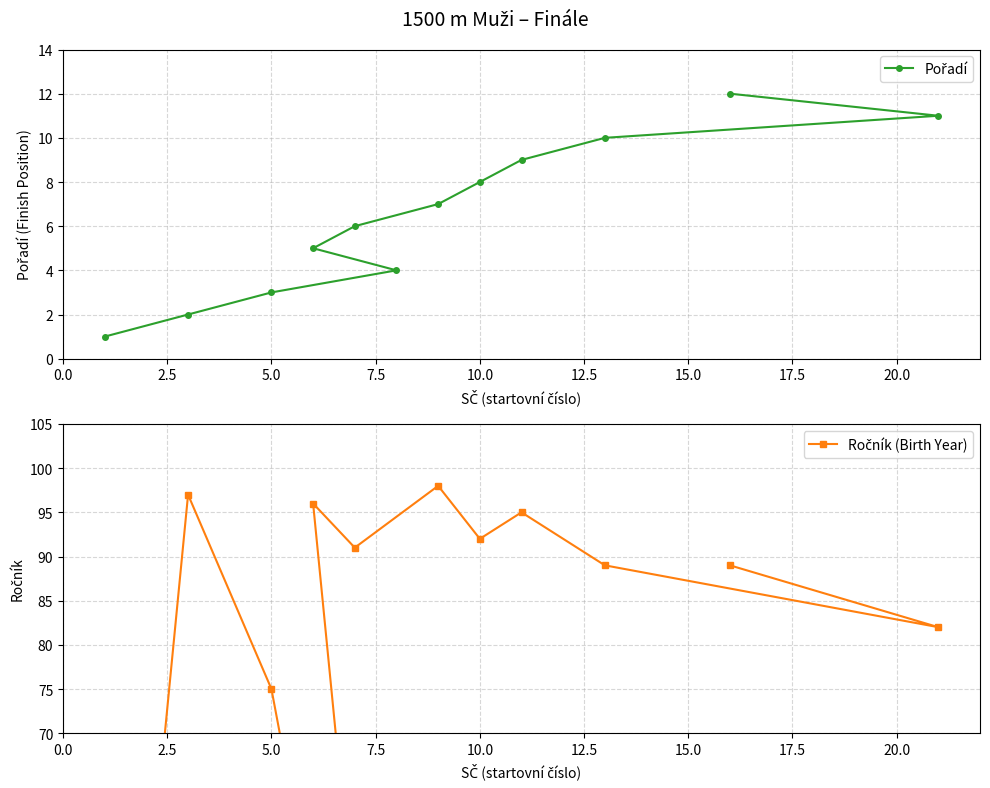

Is the value of Ročník (Birth Year) at 17.5 greater than the value of Pořadí at 12.5?

Yes